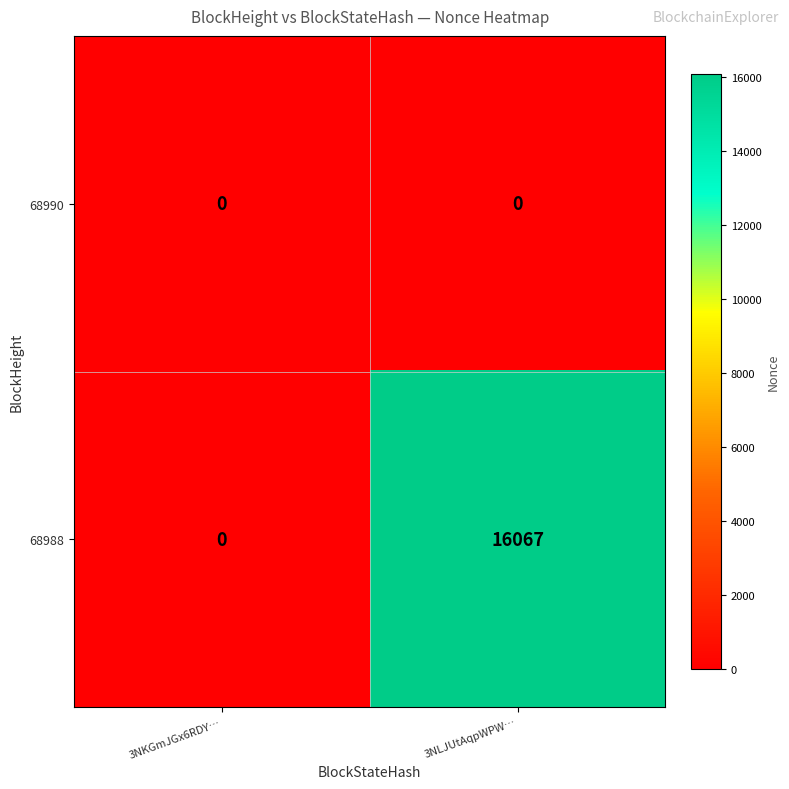

Which series has the largest total across all categories?

68988